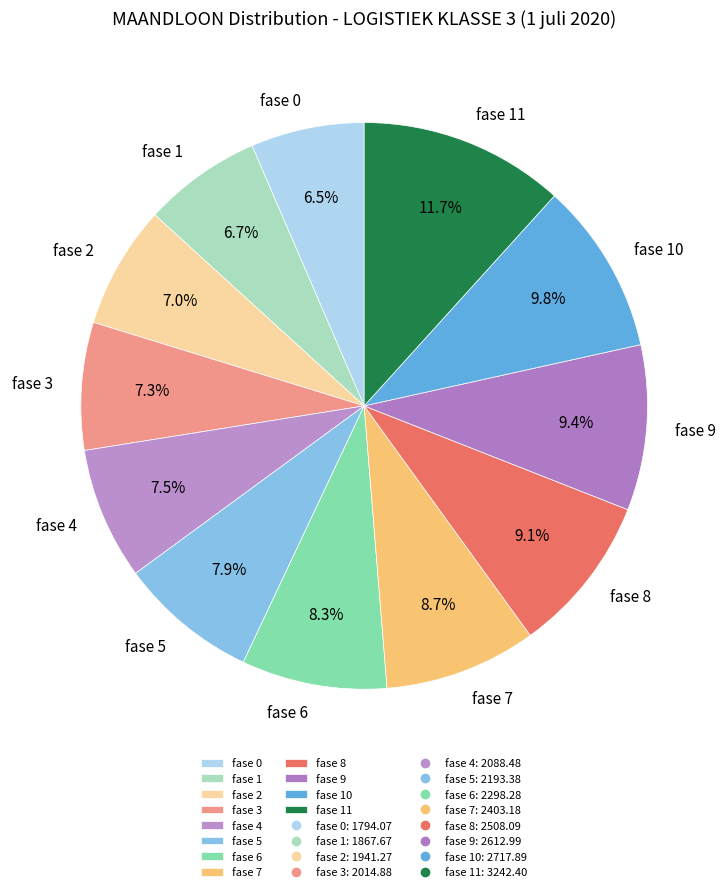

What is the ratio of the value at fase 2 to the value at fase 9?

0.7